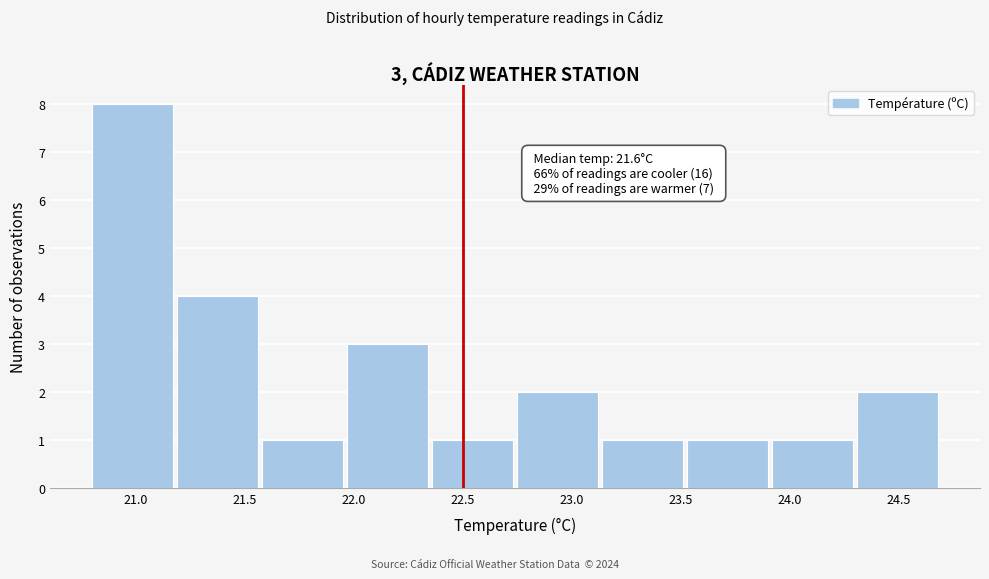

Which range on the x-axis has the tallest bar?

20.80 to 21.19